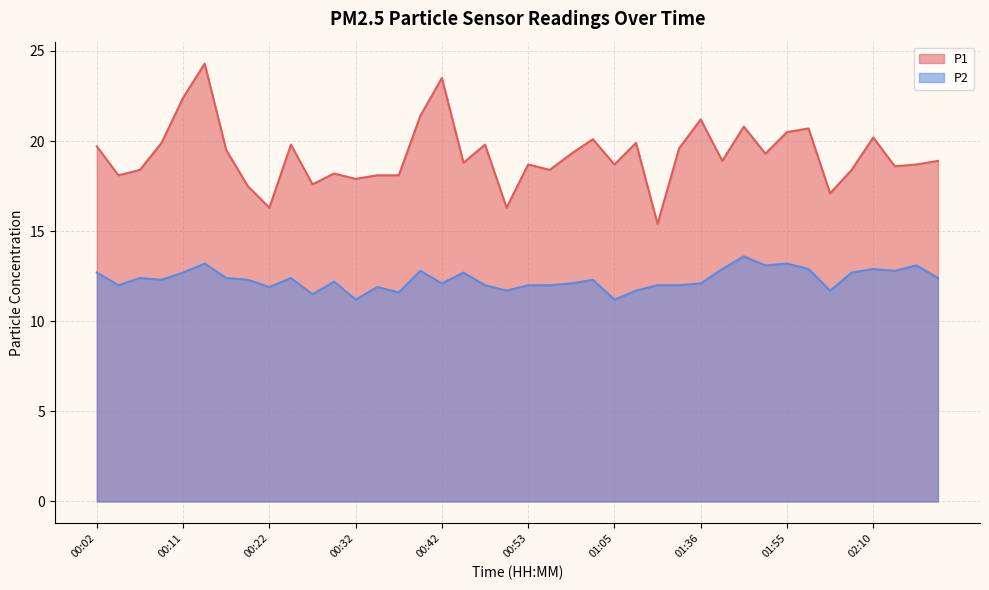

Read the P1 value at 02:06.

17.1